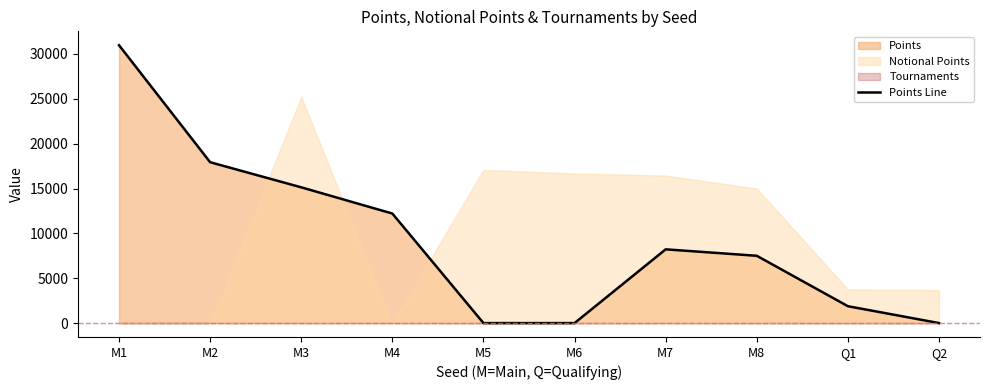

Is it true that the value at M4 is 19716?

False